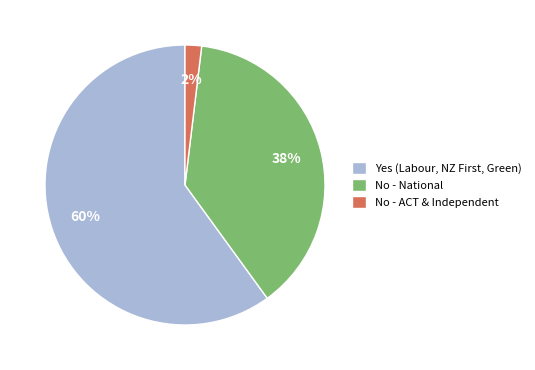

How many segments does this pie chart have?

3